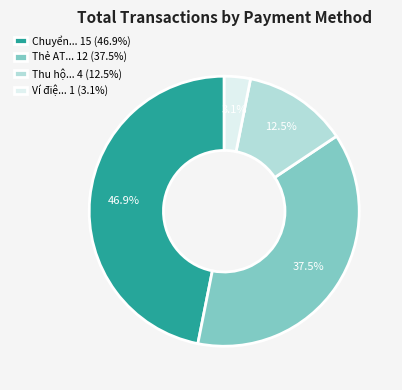

Which category has the smallest portion of the pie?

Ví điệ... 1 (3.1%)